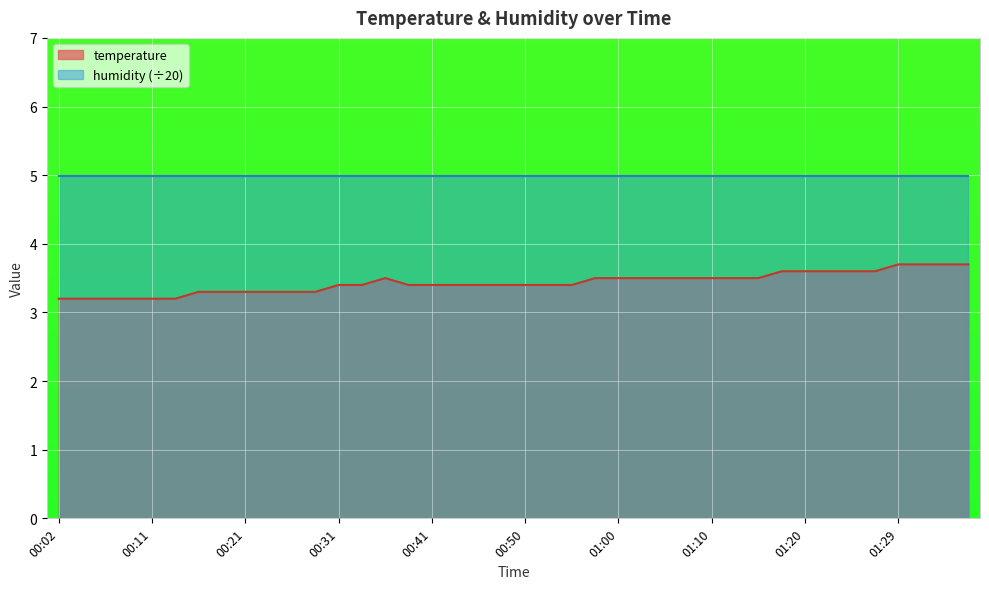

What is the value of the 36th point from the left?

3.6